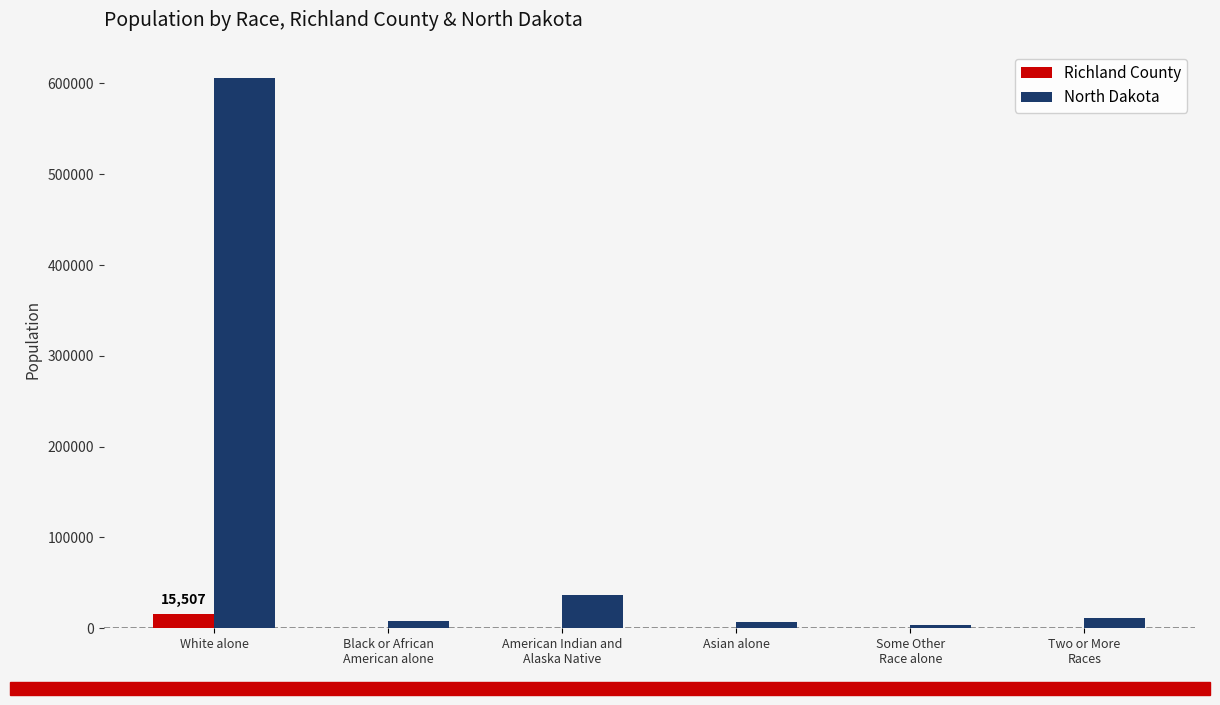

The value of North Dakota at American Indian and
Alaska Native is 36591. True or false?

True